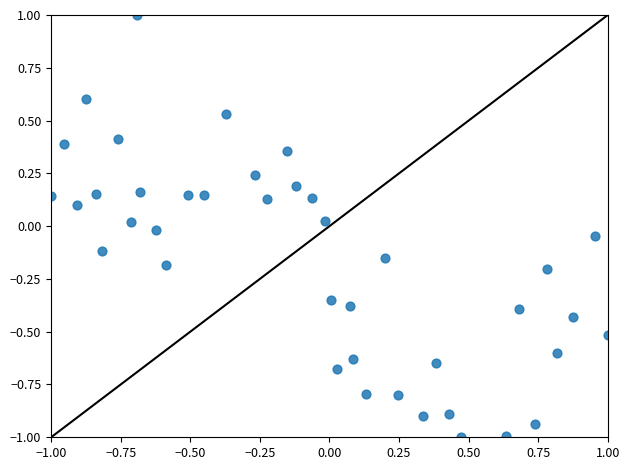

What is the range of Y values (max minus min)?

2.0